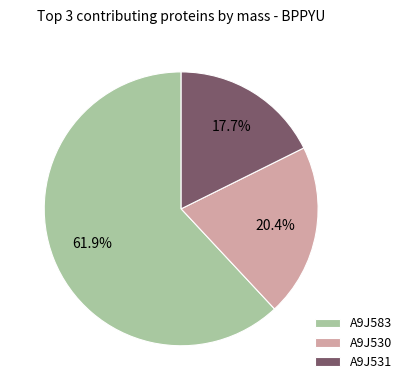

Combined, what portion of the pie is A9J531 and A9J583?

79.6%